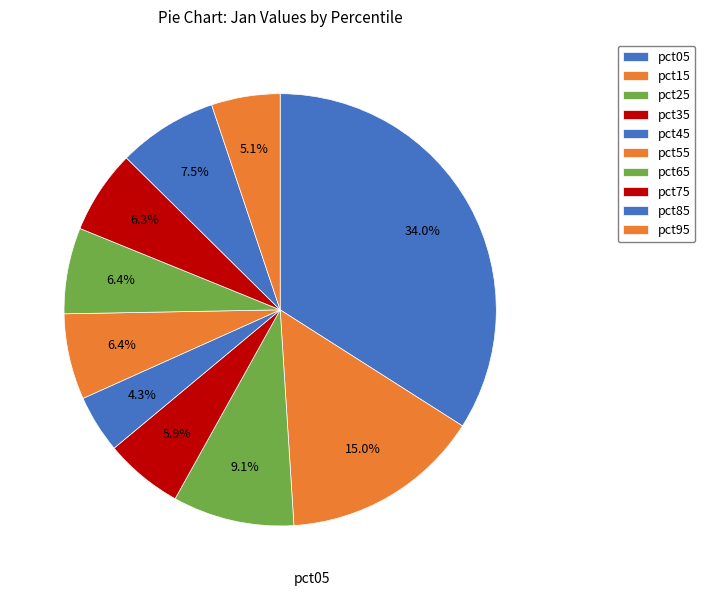

How many segments does this pie chart have?

10